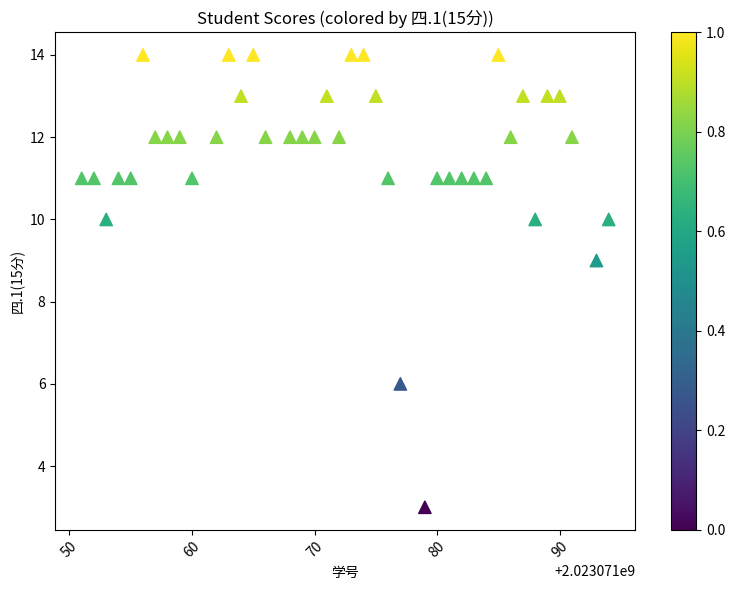

What Y value in the scatter plot is closest to 8?

9